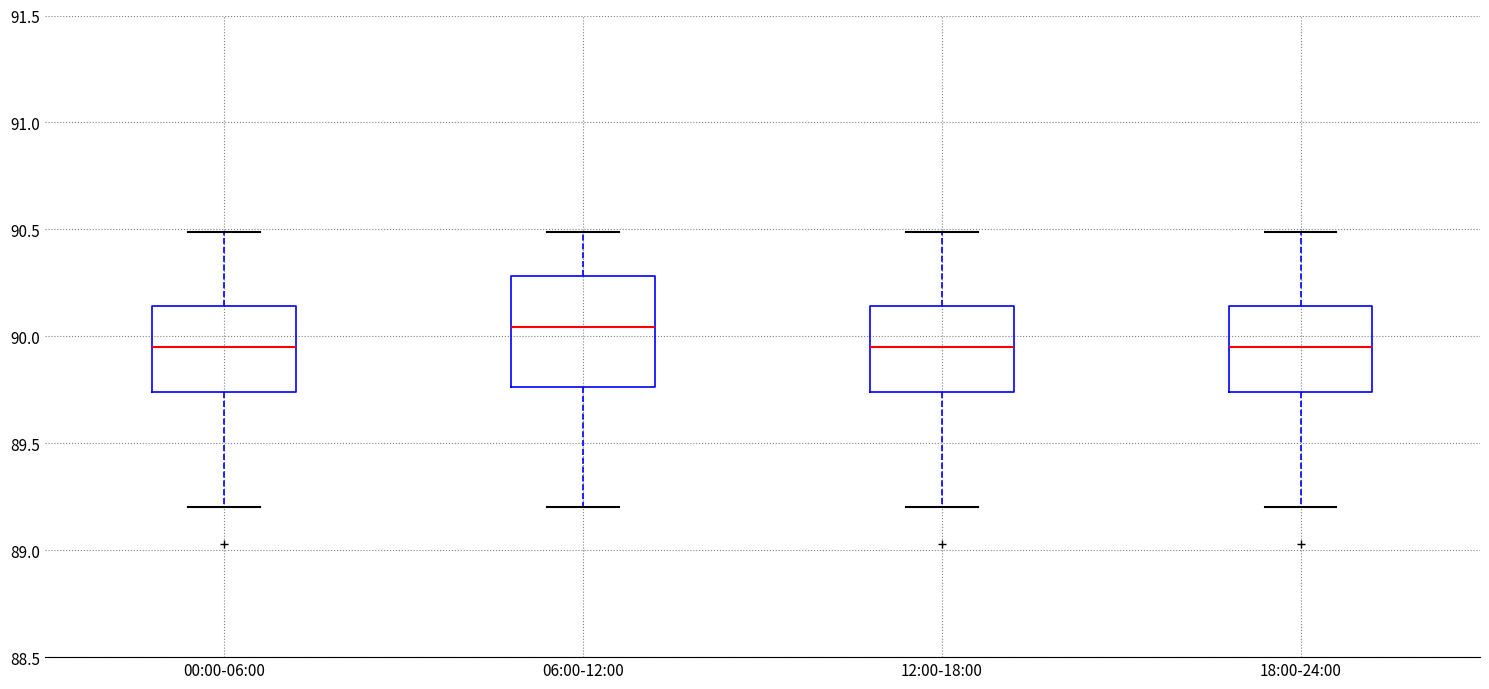

Reading left to right, transcribe this box plot: for each box, give where its median line is, the range the box spans, and where its two whiskers end, as read against the y-axis. The values are not printed on the chart, so give them approximately, as read against the axis.

00:00-06:00: median 89.95, box 89.75 to 90.15, whiskers 89.20 to 90.50
06:00-12:00: median 90.05, box 89.75 to 90.30, whiskers 89.20 to 90.50
12:00-18:00: median 89.95, box 89.75 to 90.15, whiskers 89.20 to 90.50
18:00-24:00: median 89.95, box 89.75 to 90.15, whiskers 89.20 to 90.50